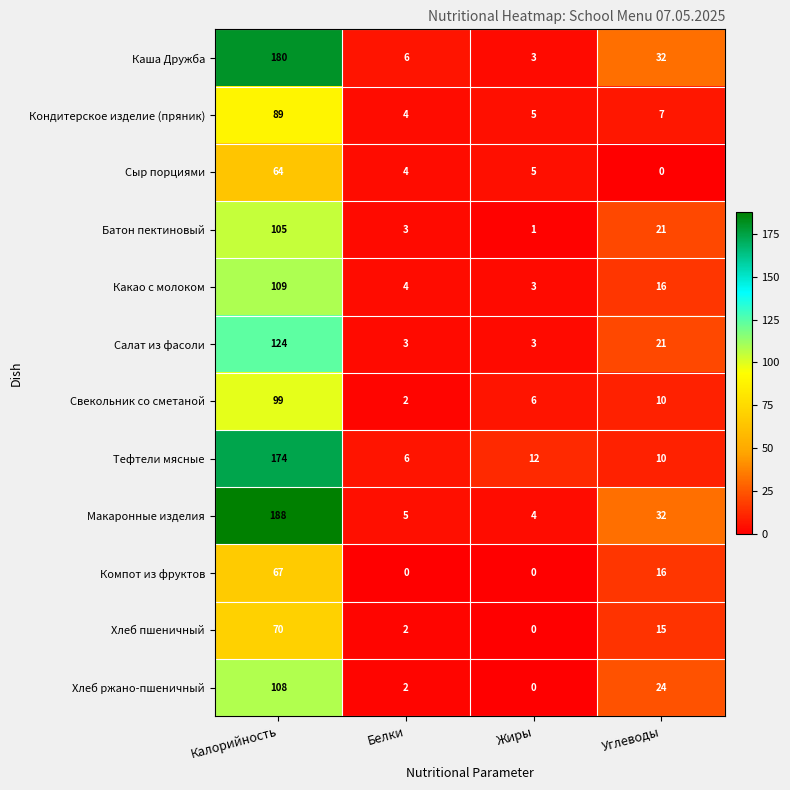

The value of Кондитерское изделие (пряник) at Жиры is 5. True or false?

True